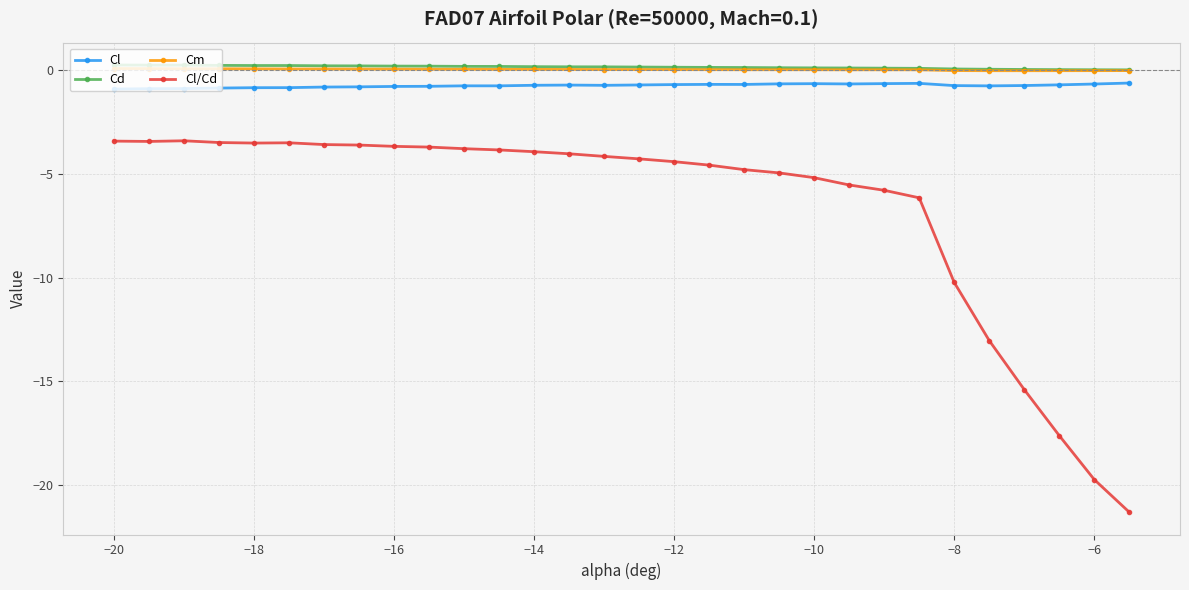

True or false: Cl/Cd and Cl cross at least once.

False